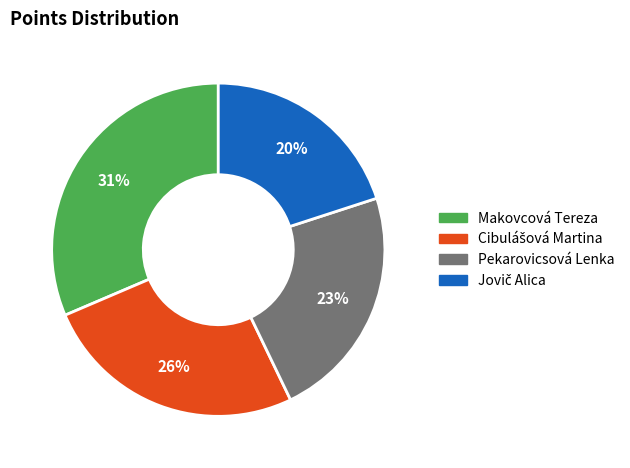

What percentage is the Pekarovicsová Lenka slice, to the nearest percent?

23%